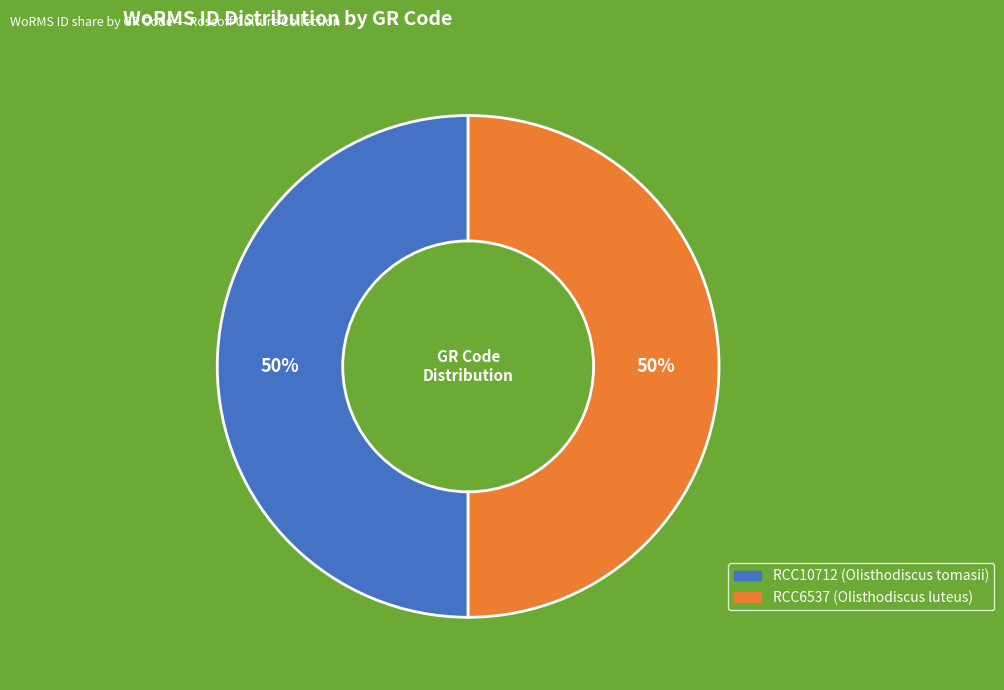

How many slices are in this pie chart?

2